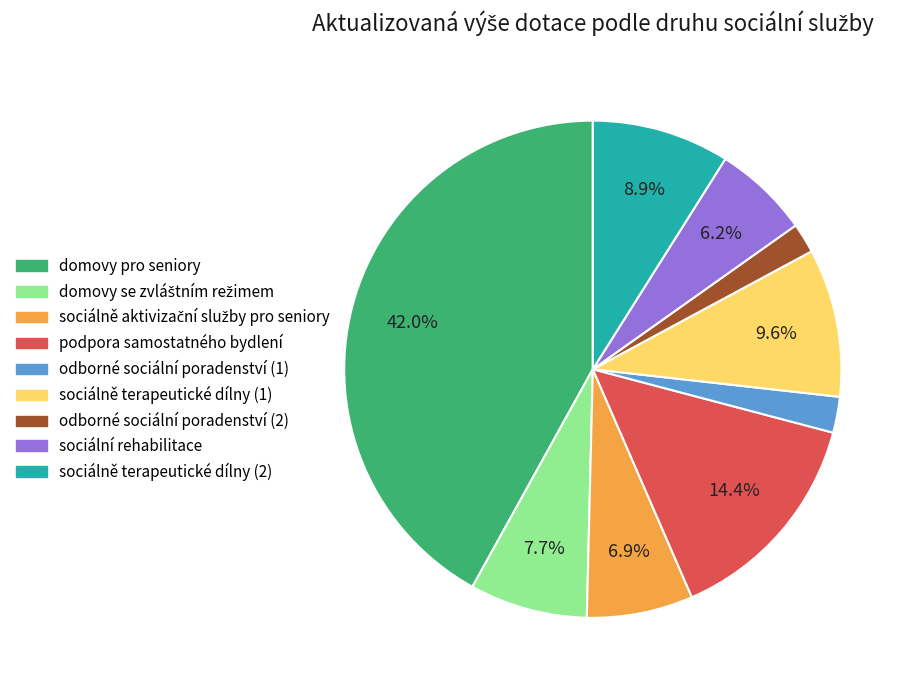

What portion of the pie excludes podpora samostatného bydlení?

85.6%